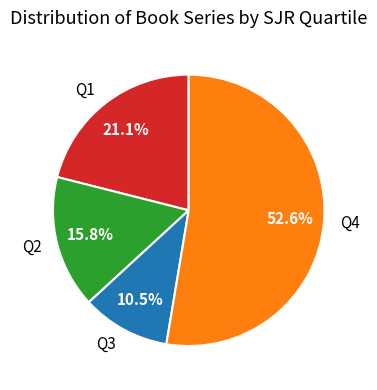

How many segments does this pie chart have?

4